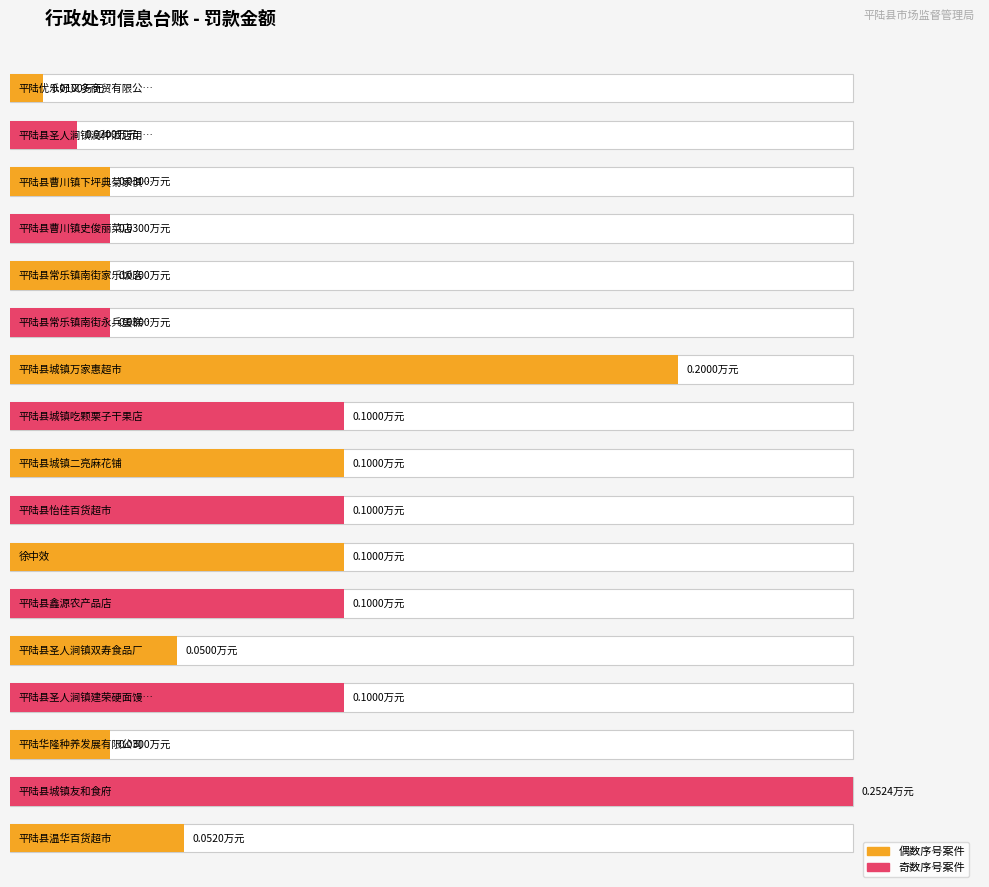

What is the value of the 17th bar from the left?

0.1